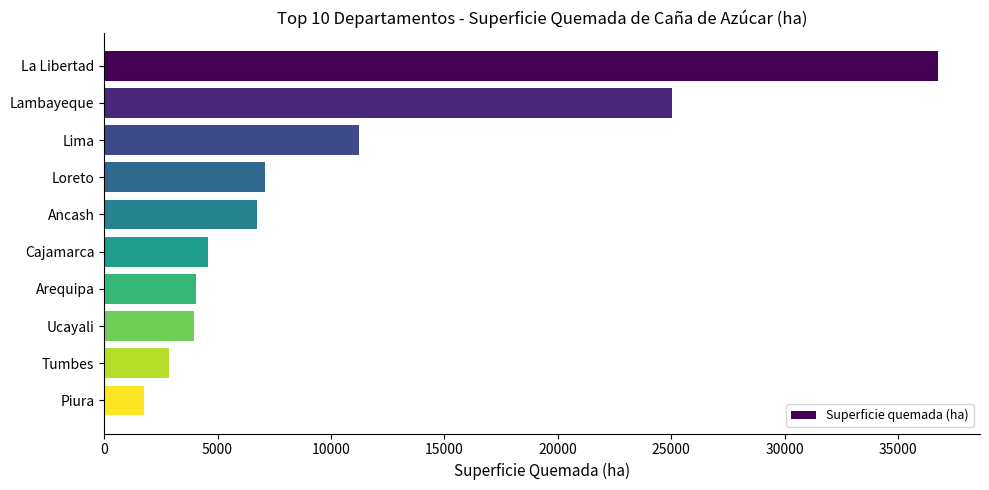

The chart shows a value of 4588.8 at Cajamarca. True or false?

True